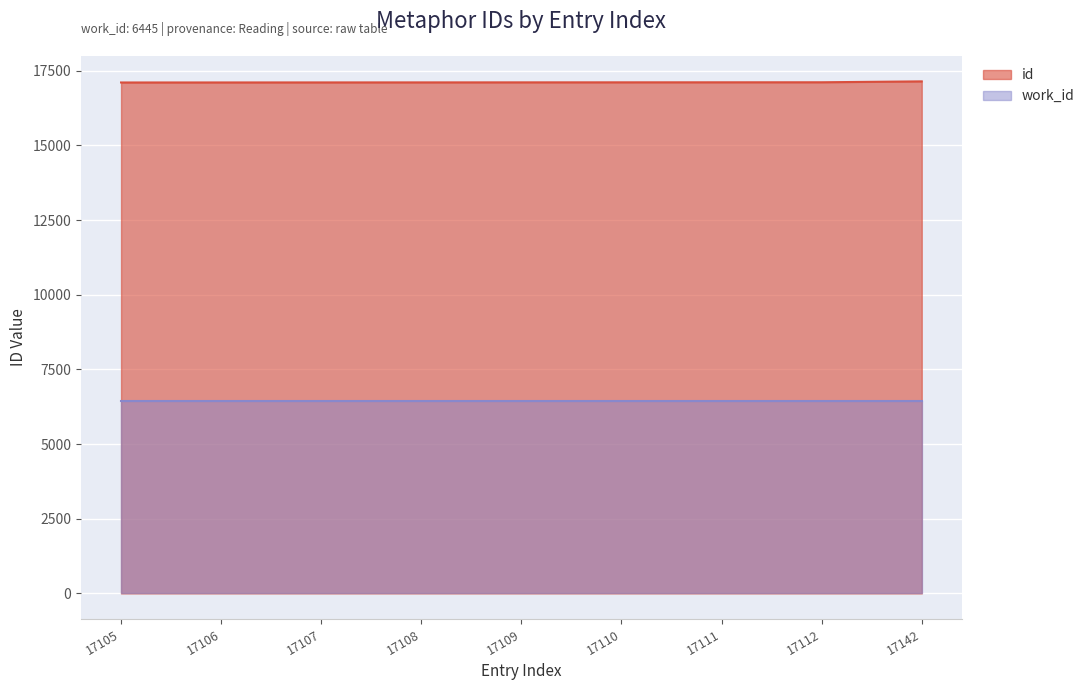

Does the chart display data point markers on the line(s)?

No